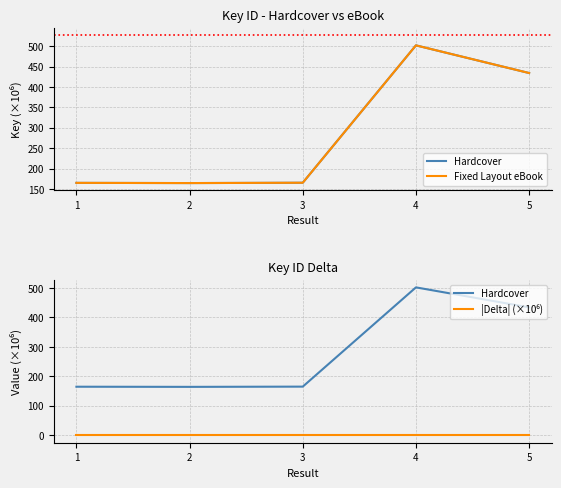

What is the total value across all series at 5?

868.3